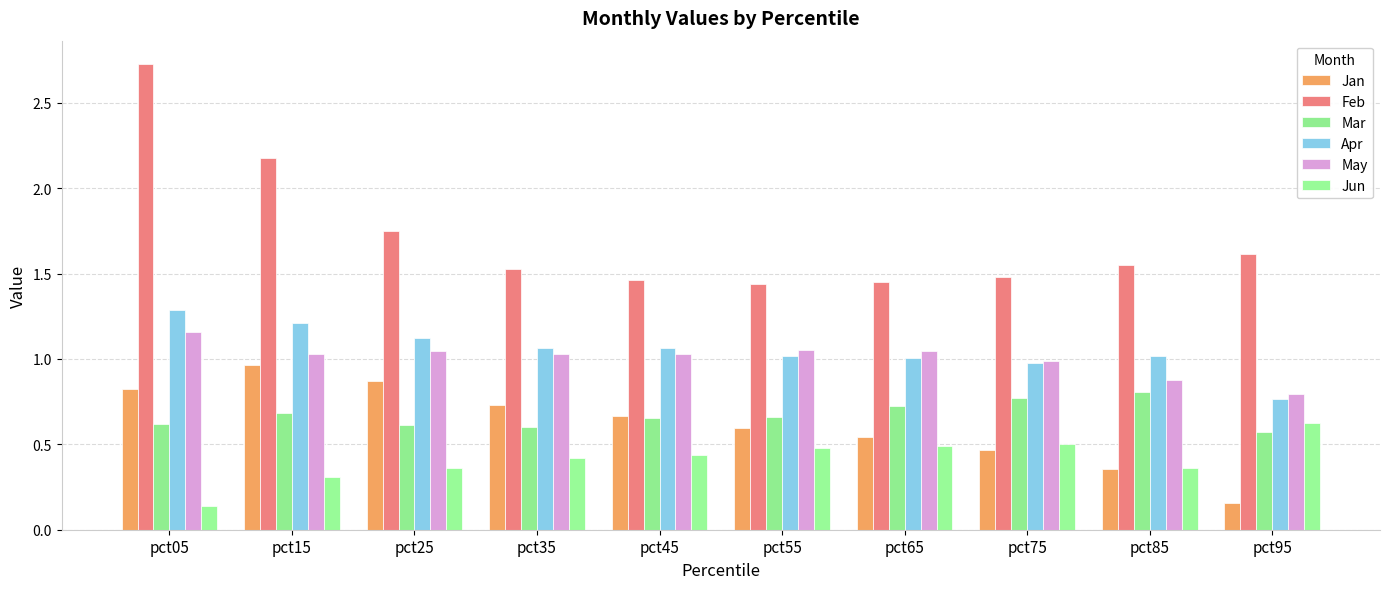

The value of May at pct05 is 1.5. True or false?

False